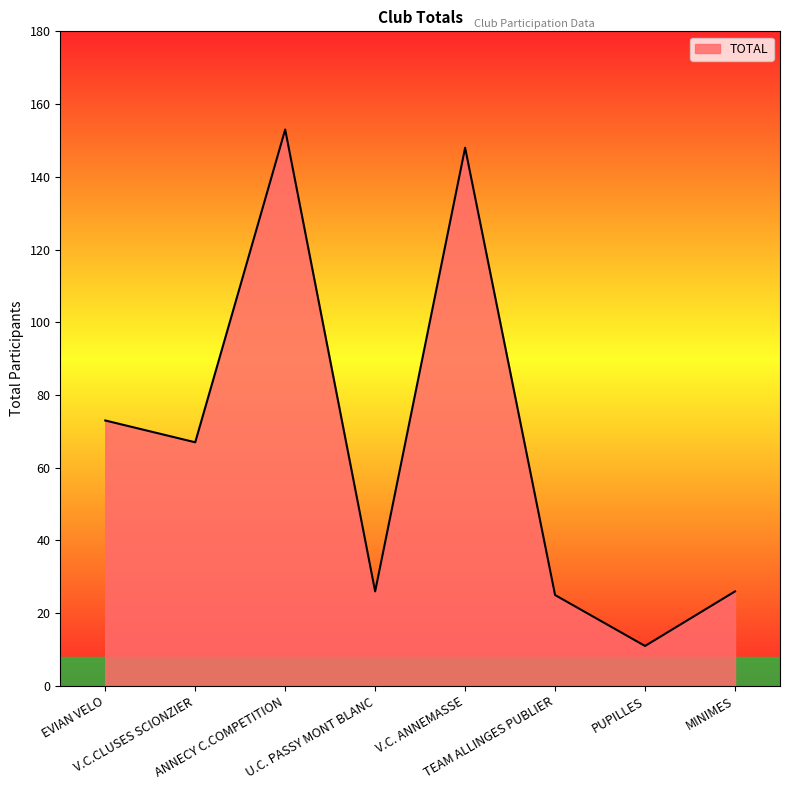

Where is the data nearest to the value 82?

EVIAN VELO